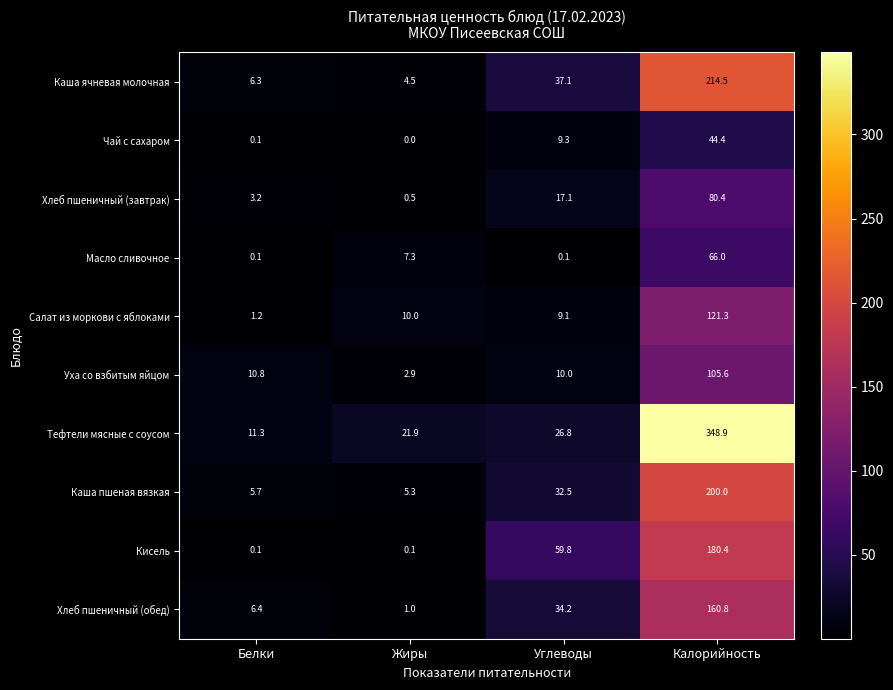

How many series are shown in this chart?

10